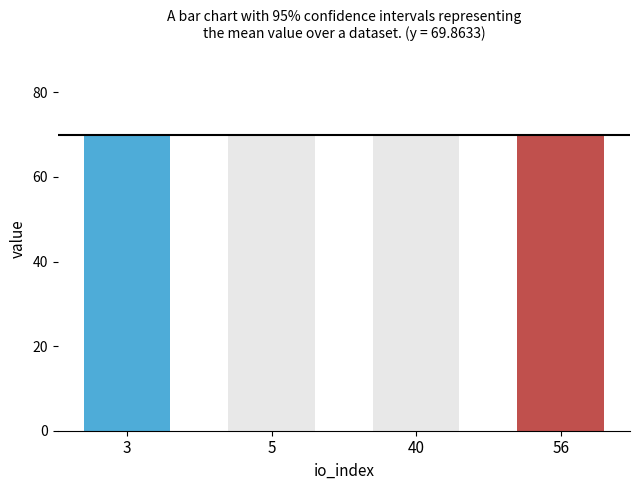

The value at 3 is 69.9. True or false?

True